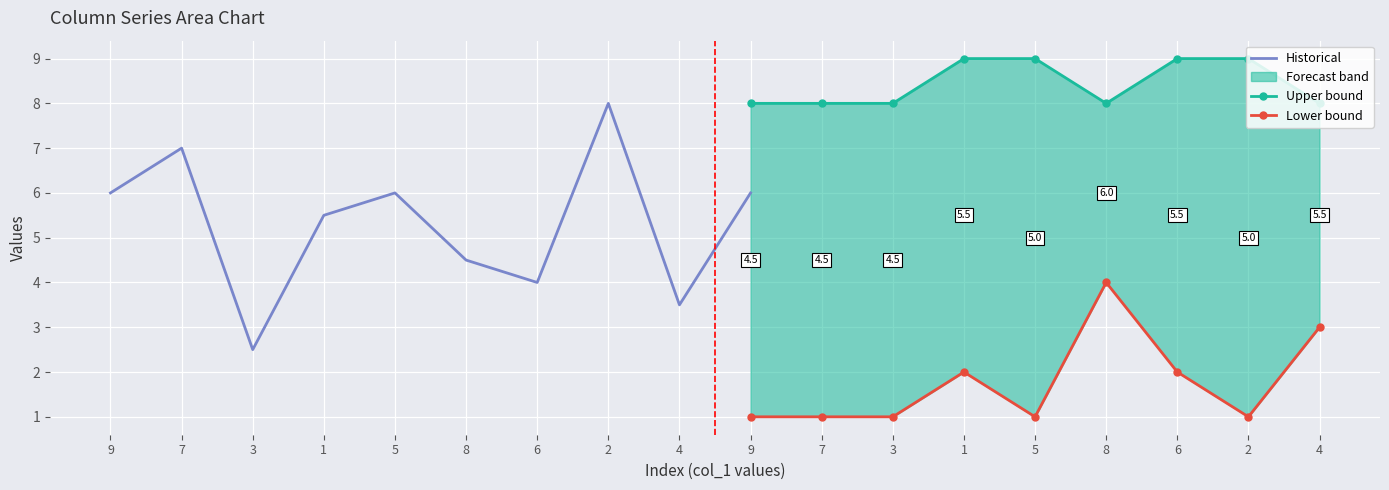

List the labels in order of col_7 value, smallest first.

13, 8, 5, 15, 2, 11, 4, 6, 14, 16, 1, 10, 7, 17, 0, 9, 3, 12